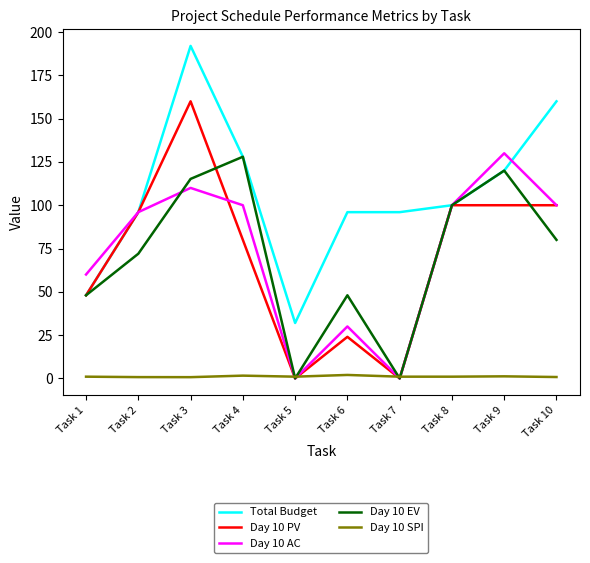

Where is Day 10 AC nearest to the value 65?

Task 1